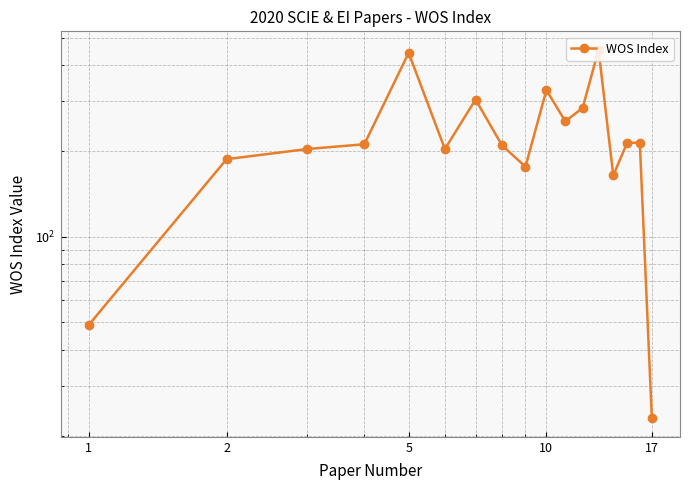

What is the minimum value shown in the chart?

23